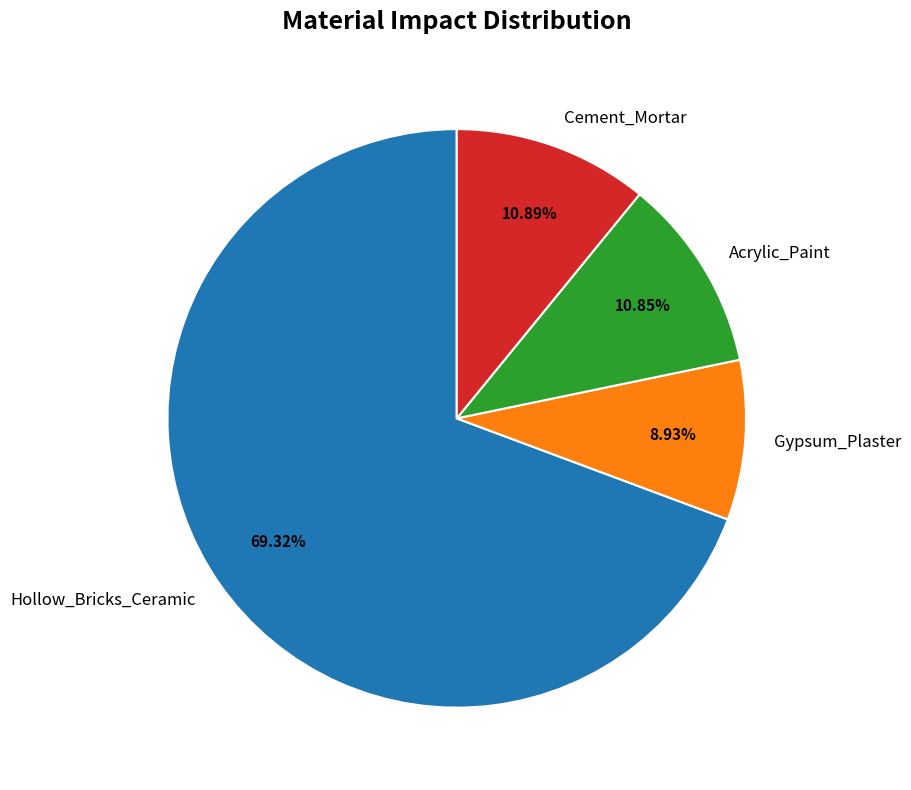

To the nearest percent, what is the difference between the Hollow_Bricks_Ceramic and Acrylic_Paint slice percentages?

58%